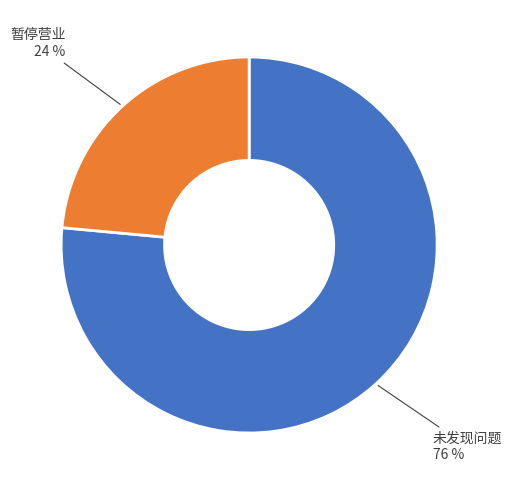

To the nearest percent, what is the average slice percentage?

50%